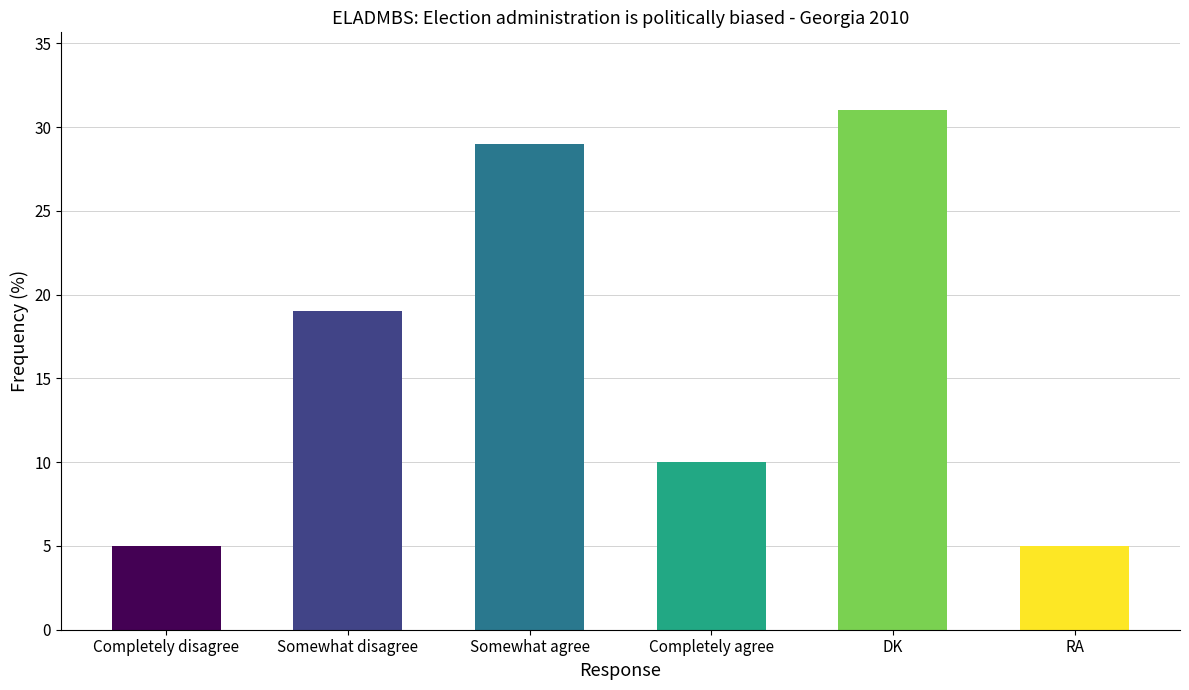

How many data points does each series have?

6